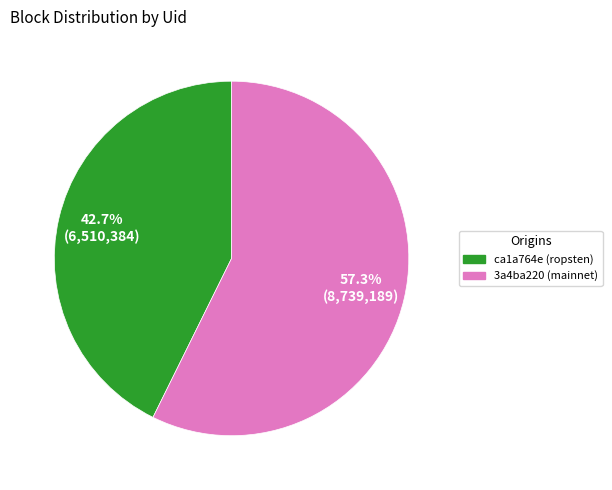

Combined, do ca1a764e (ropsten) and 3a4ba220 (mainnet) account for over 50%?

Yes